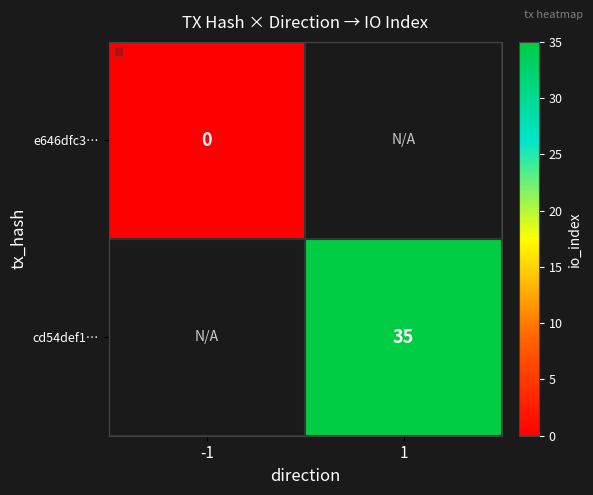

True or false: cd54def1… has a value of 35 at 1.

True